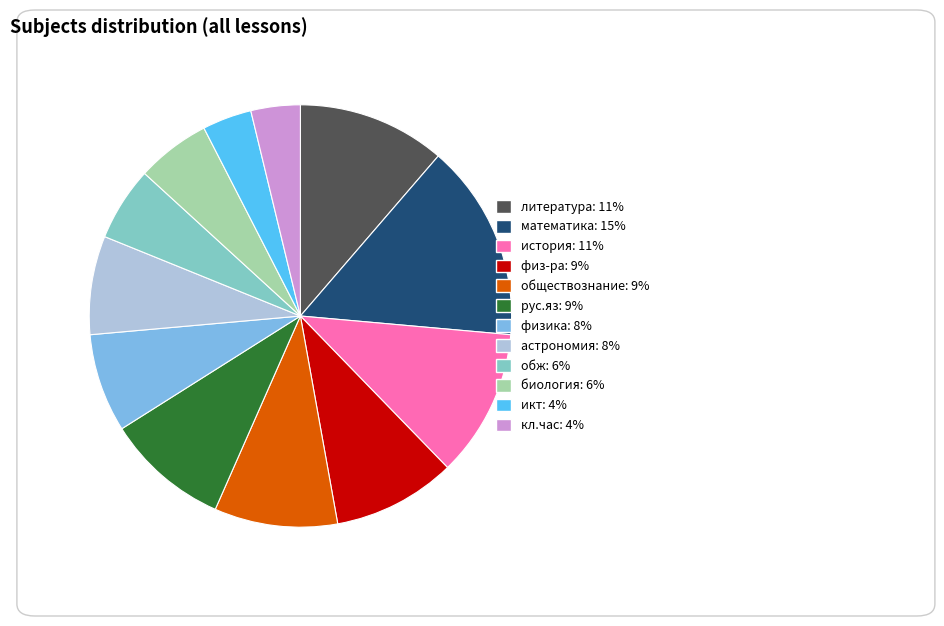

Which category has the biggest portion of the pie?

математика